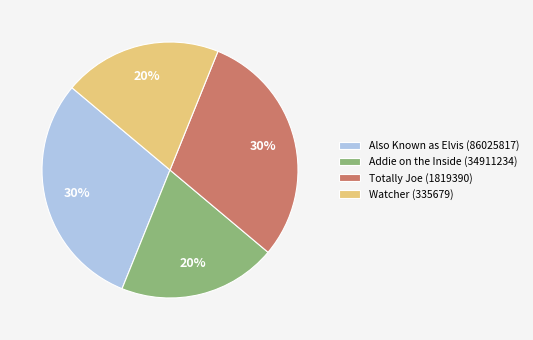

To the nearest percent, what is the average slice percentage?

25%